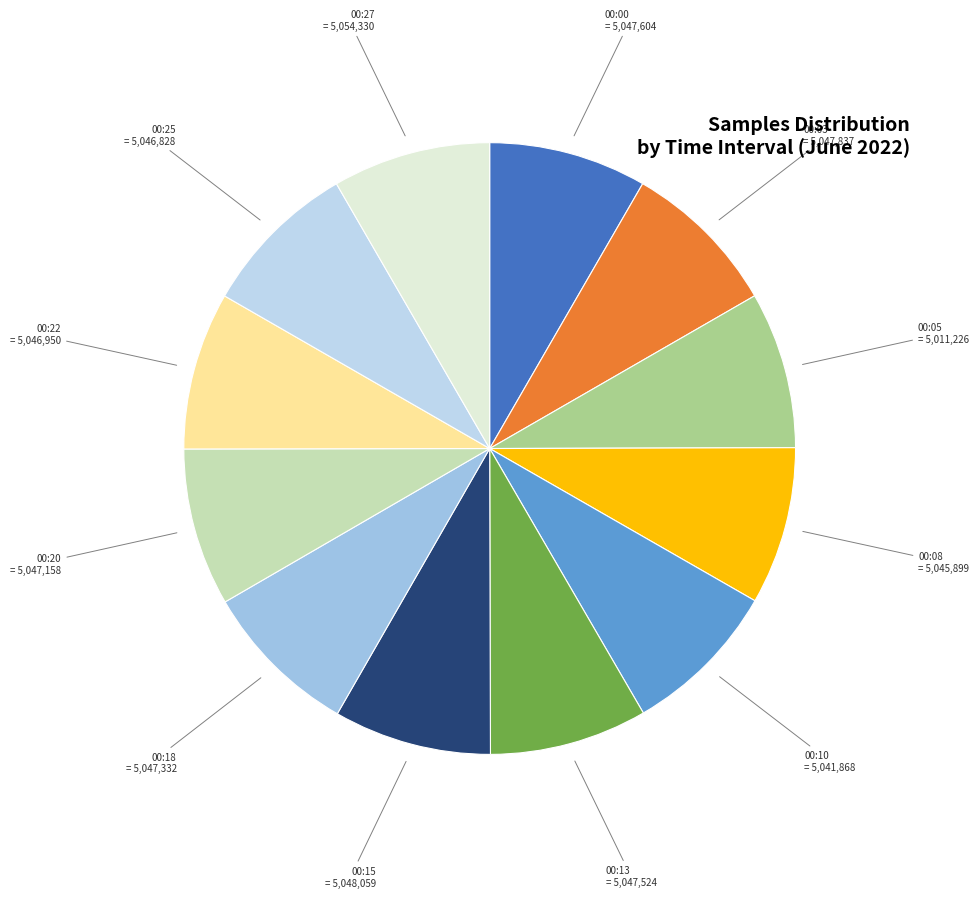

Count the number of slices in the pie.

12